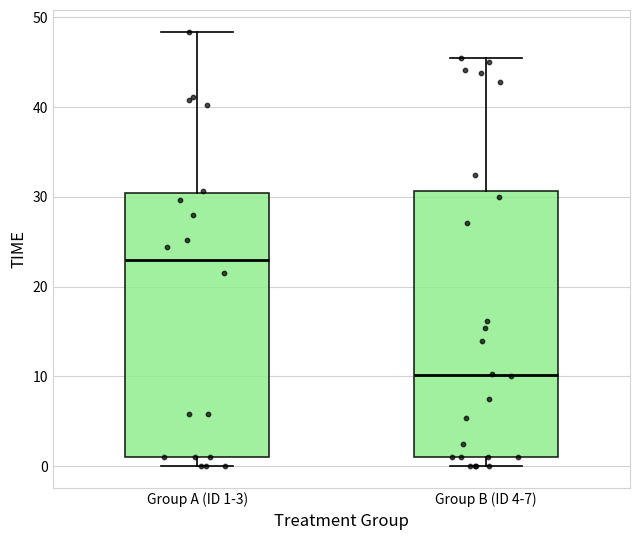

Reading left to right, read every box against the y-axis: the position of its median line, the range the box covers, and the ends of its whiskers. The values are not printed on the chart, so give them approximately, as read against the axis.

Group A (ID 1-3): median 23, box 1 to 30, whiskers 0 to 48
Group B (ID 4-7): median 10, box 1 to 31, whiskers 0 to 45